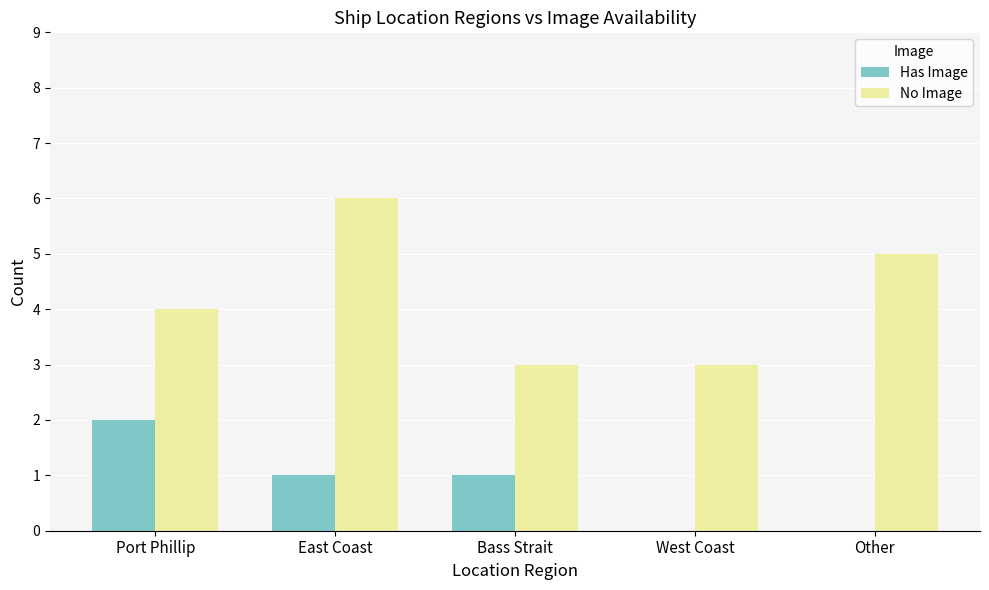

At which label does Has Image reach its peak?

Port Phillip